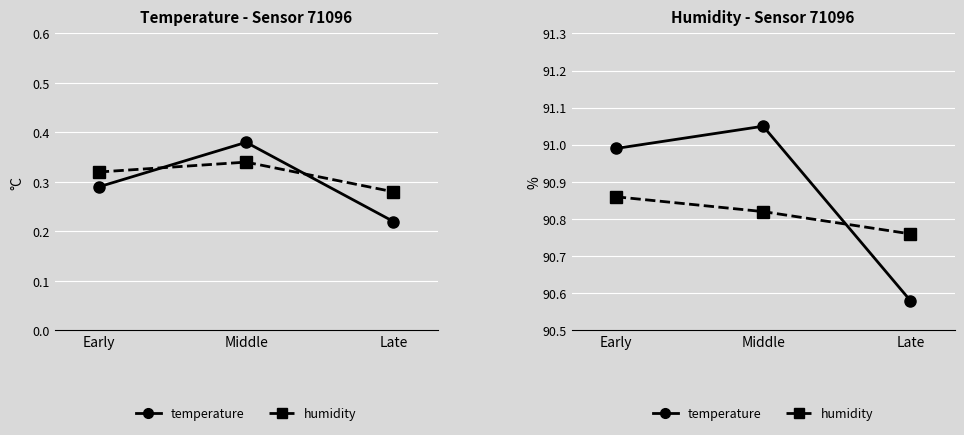

Is it true that temperature equals 31.9 at Late?

False